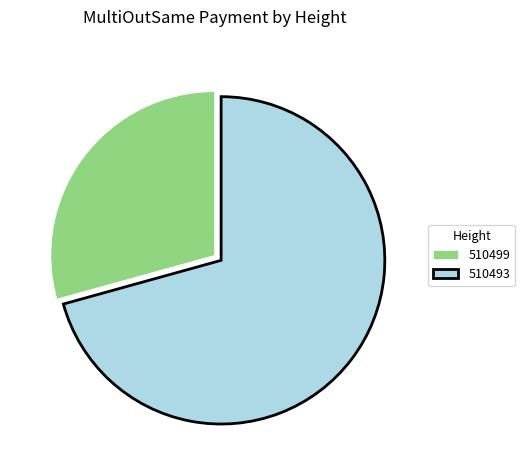

How many segments does this pie chart have?

2